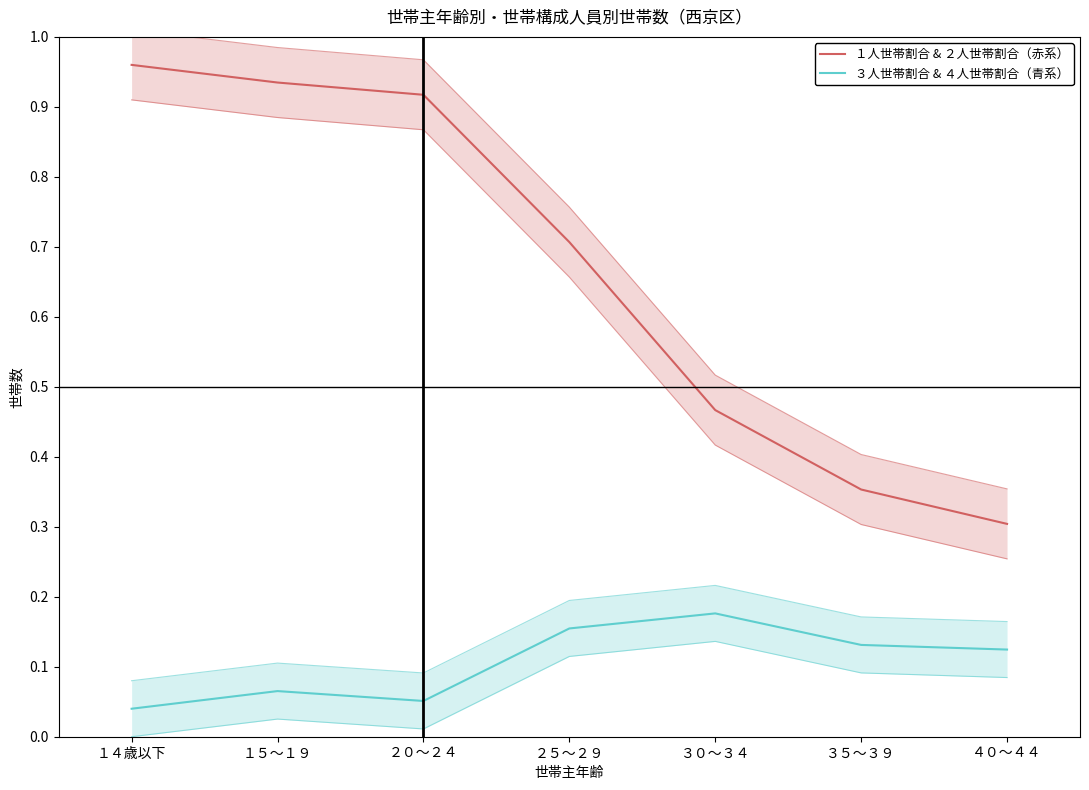

What is the sum of the ３人世帯割合 & ４人世帯割合（青系） values at ２０～２４ and ３０～３４?

0.2